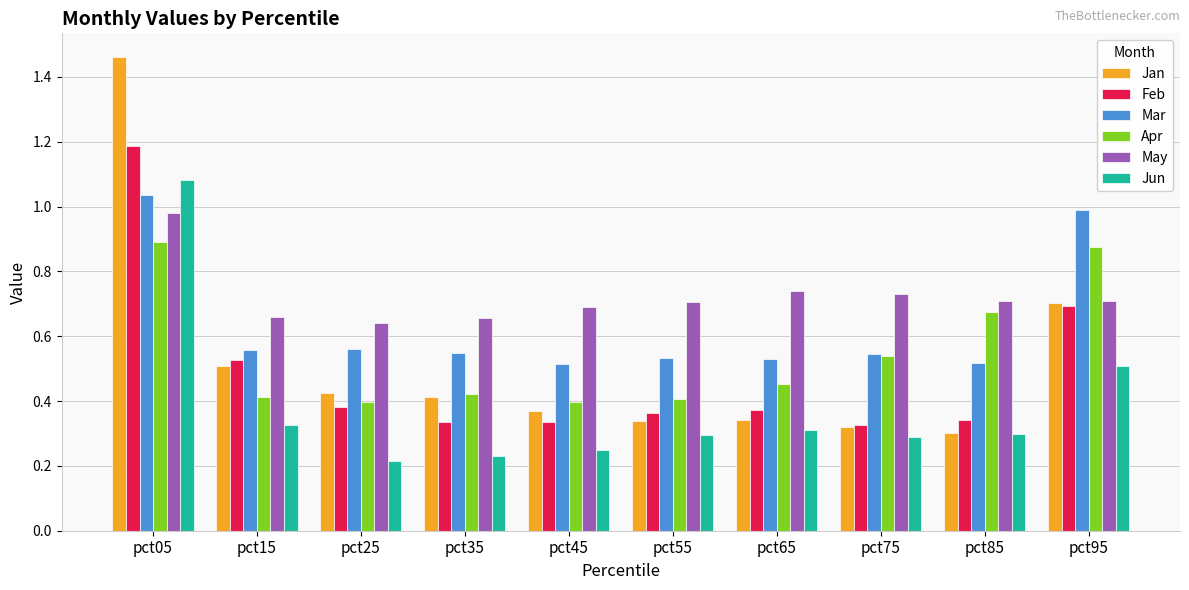

Does the chart contain any negative values?

No